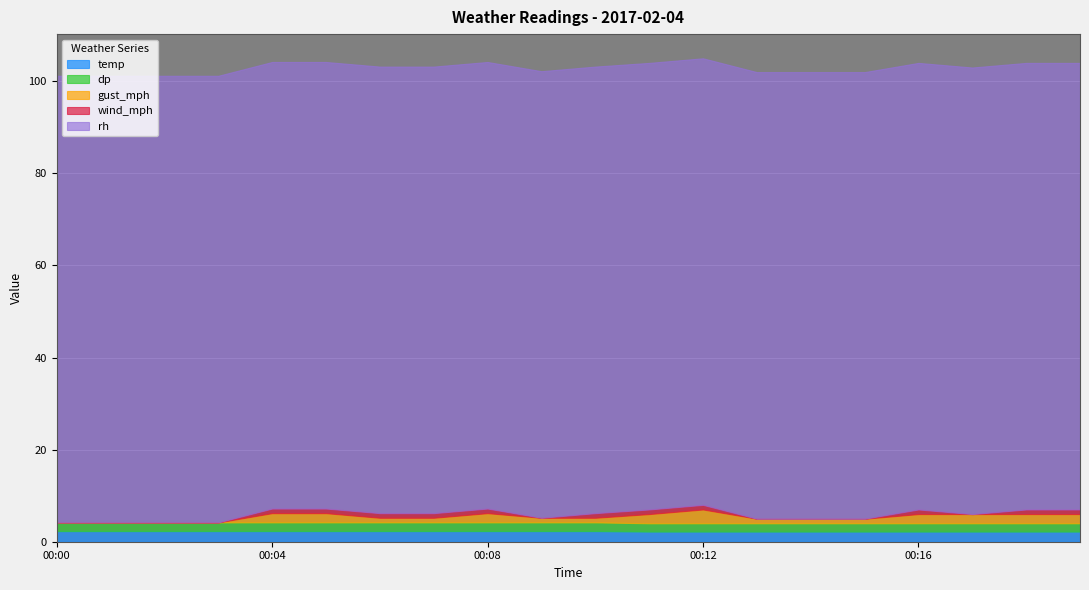

The temp series shows 3.7 at 00:11. True or false?

False